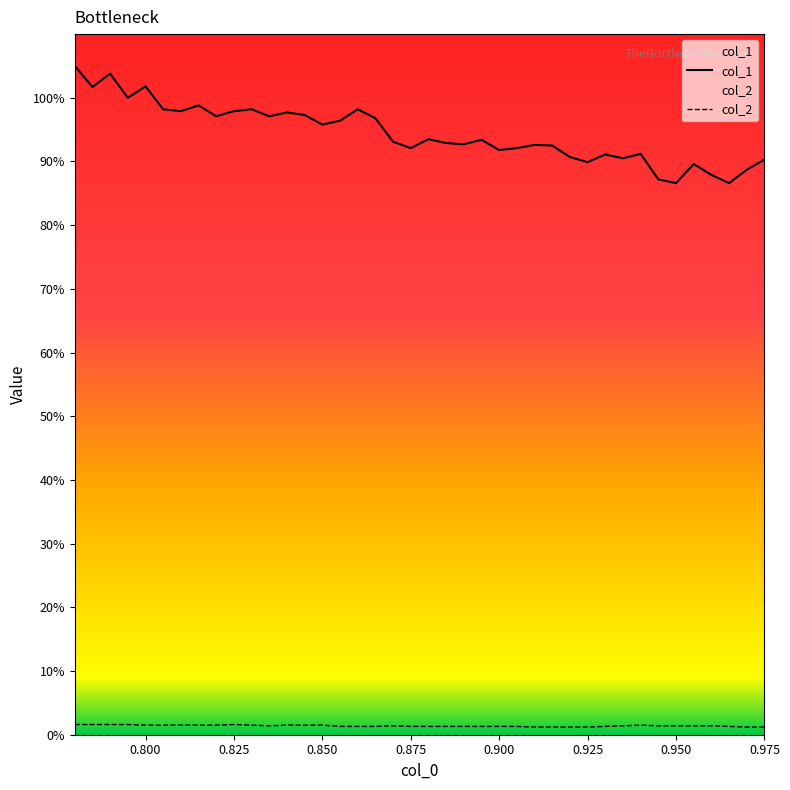

Reading left to right, extract all data points from this chart.

col_1: 1.1	1.0	1.0	1.0	1.0	1.0	1.0	1.0	1.0	1.0	1.0	1.0	1.0	1.0	1.0	1.0	1.0	1.0	0.9	0.9	0.9	0.9	0.9	0.9	0.9	0.9	0.9	0.9	0.9	0.9	0.9	0.9	0.9	0.9	0.9	0.9	0.9	0.9	0.9	0.9
col_2: 0.0	0.0	0.0	0.0	0.0	0.0	0.0	0.0	0.0	0.0	0.0	0.0	0.0	0.0	0.0	0.0	0.0	0.0	0.0	0.0	0.0	0.0	0.0	0.0	0.0	0.0	0.0	0.0	0.0	0.0	0.0	0.0	0.0	0.0	0.0	0.0	0.0	0.0	0.0	0.0